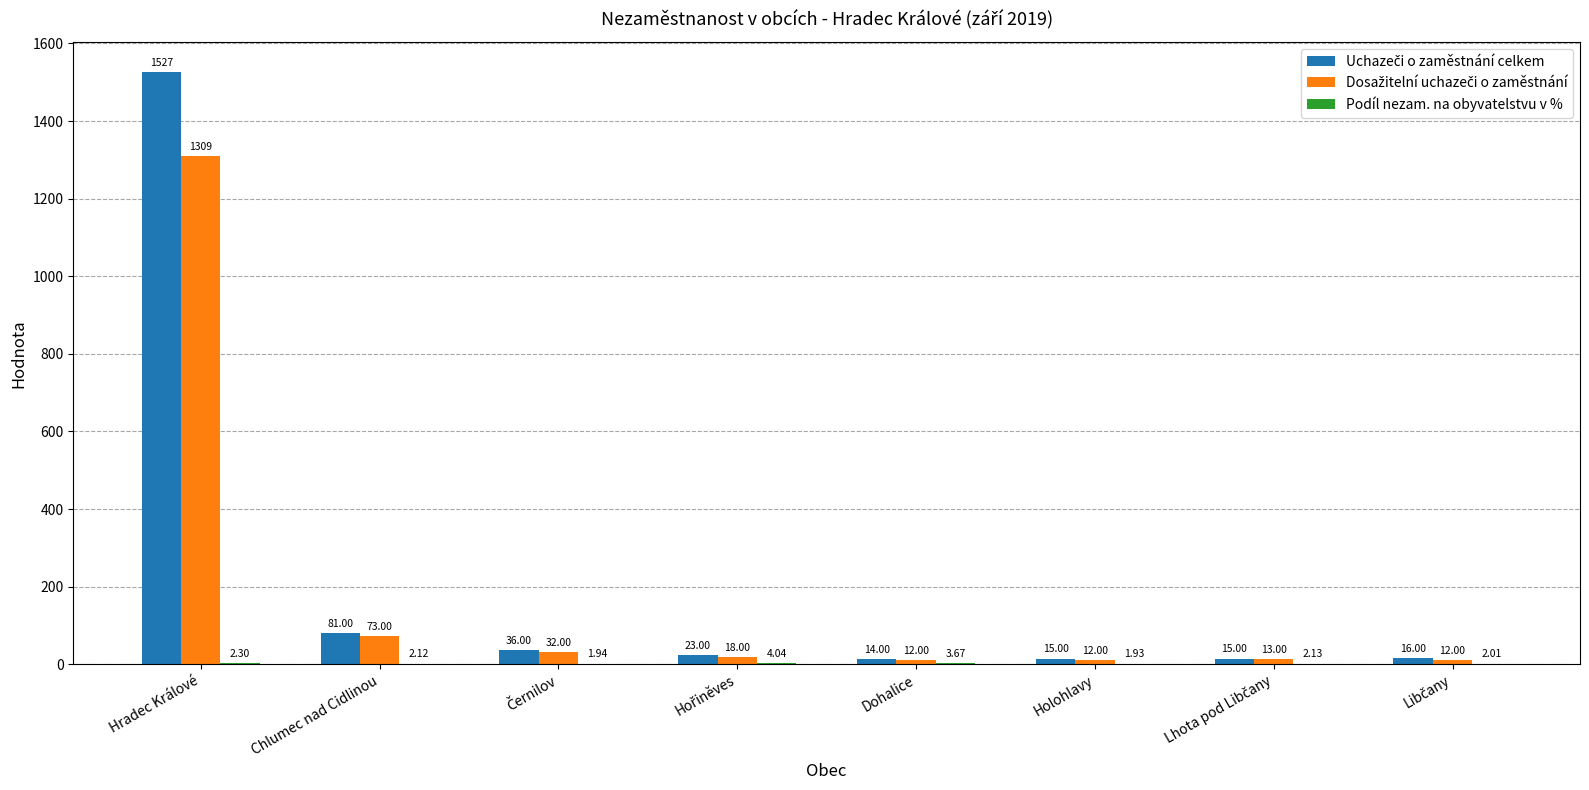

At which category is the sum across all series the highest?

Hradec Králové